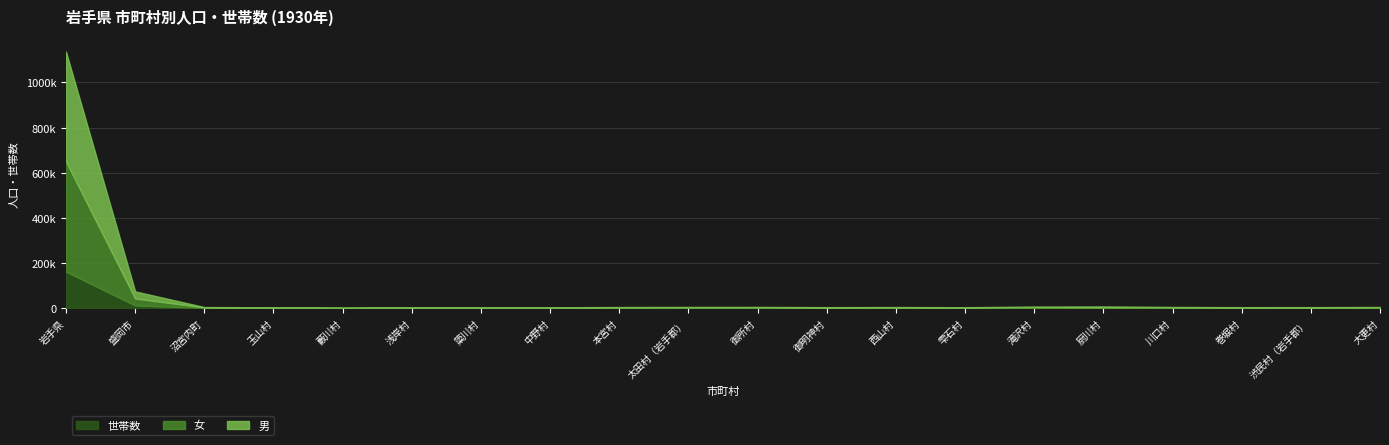

What is the sum of the 男 values at 簗川村 and 巻堀村?

2730